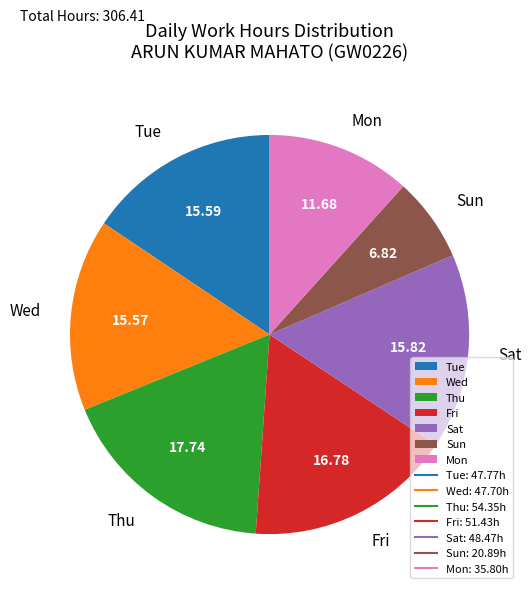

Which slice is the largest?

Thu